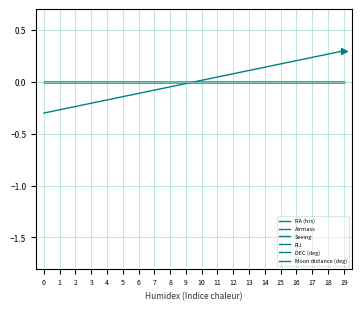

Which series has the widest spread of values?

RA (hrs)